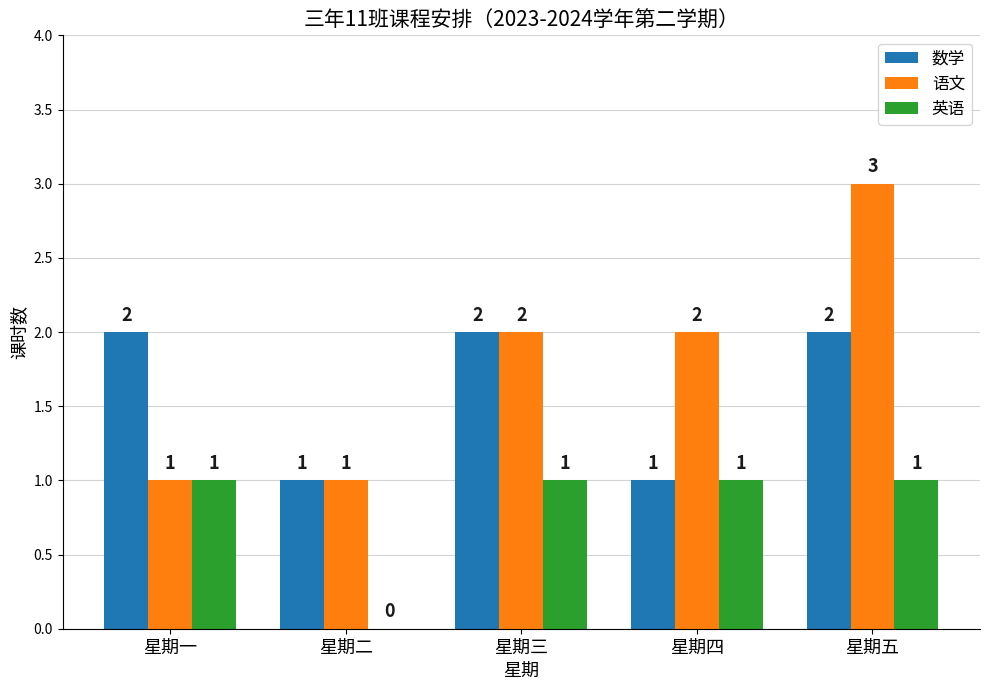

Reading left to right, extract all data points from this chart.

数学: 星期一=2	星期二=1	星期三=2	星期四=1	星期五=2
语文: 星期一=1	星期二=1	星期三=2	星期四=2	星期五=3
英语: 星期一=1	星期二=0	星期三=1	星期四=1	星期五=1